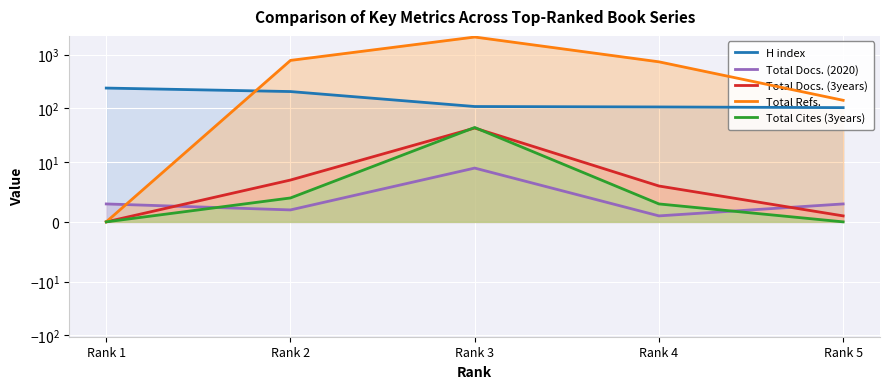

At which category does Total Docs. (2020) reach its first local peak?

Rank 3